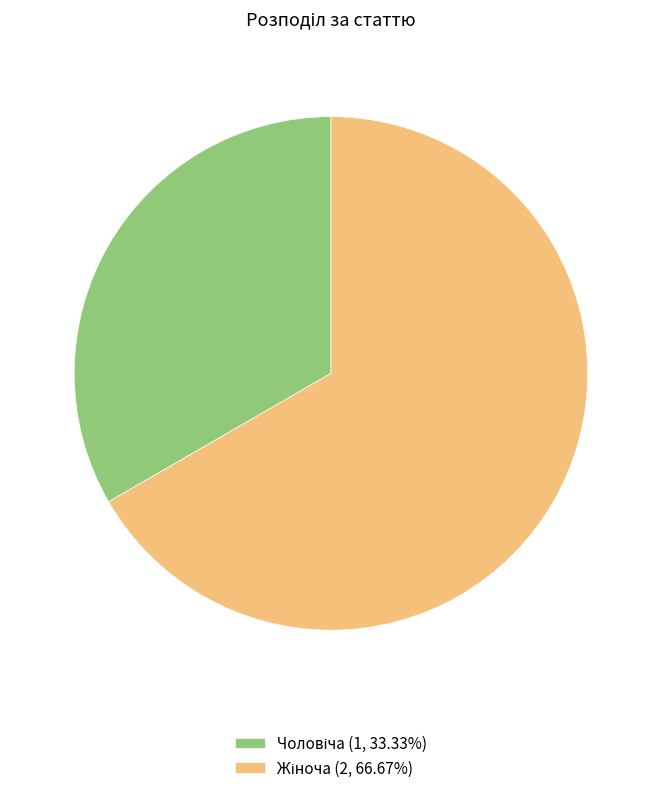

How much of the chart is everything except Чоловіча?

66.7%